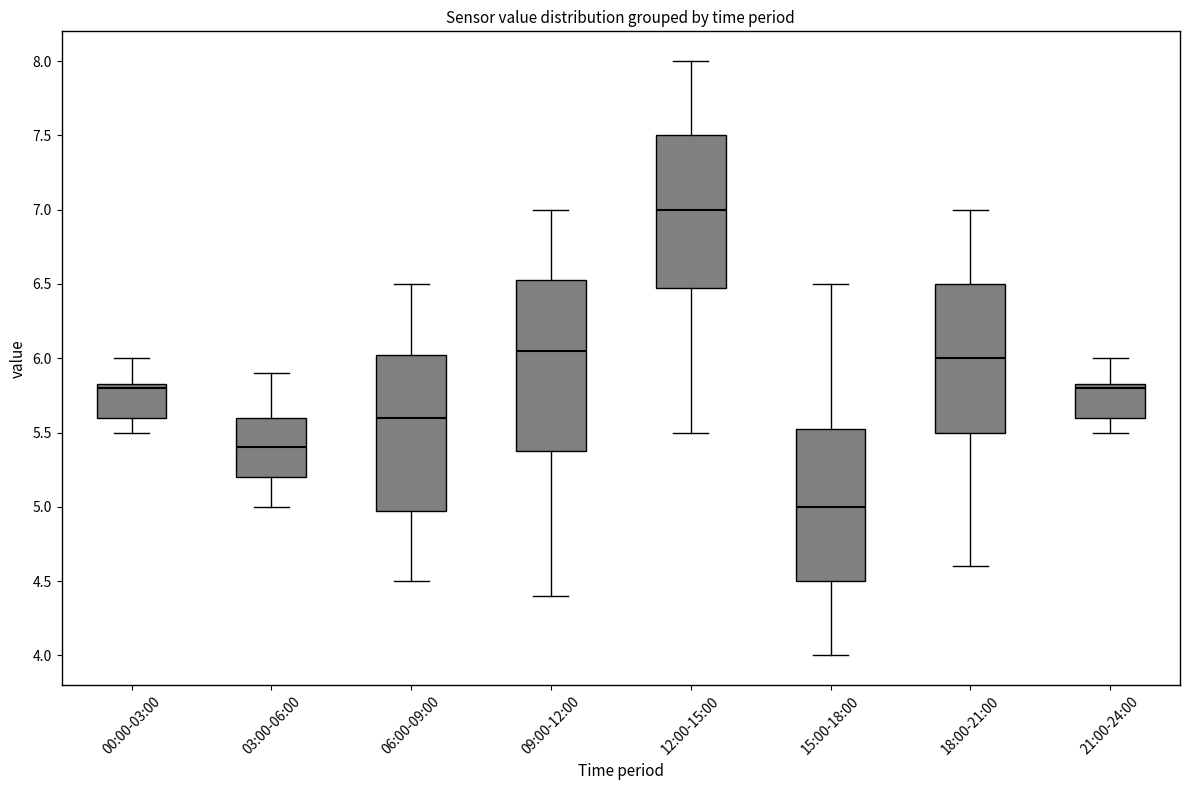

Comparing the boxes themselves (not the whiskers), which one is the tallest?

09:00-12:00